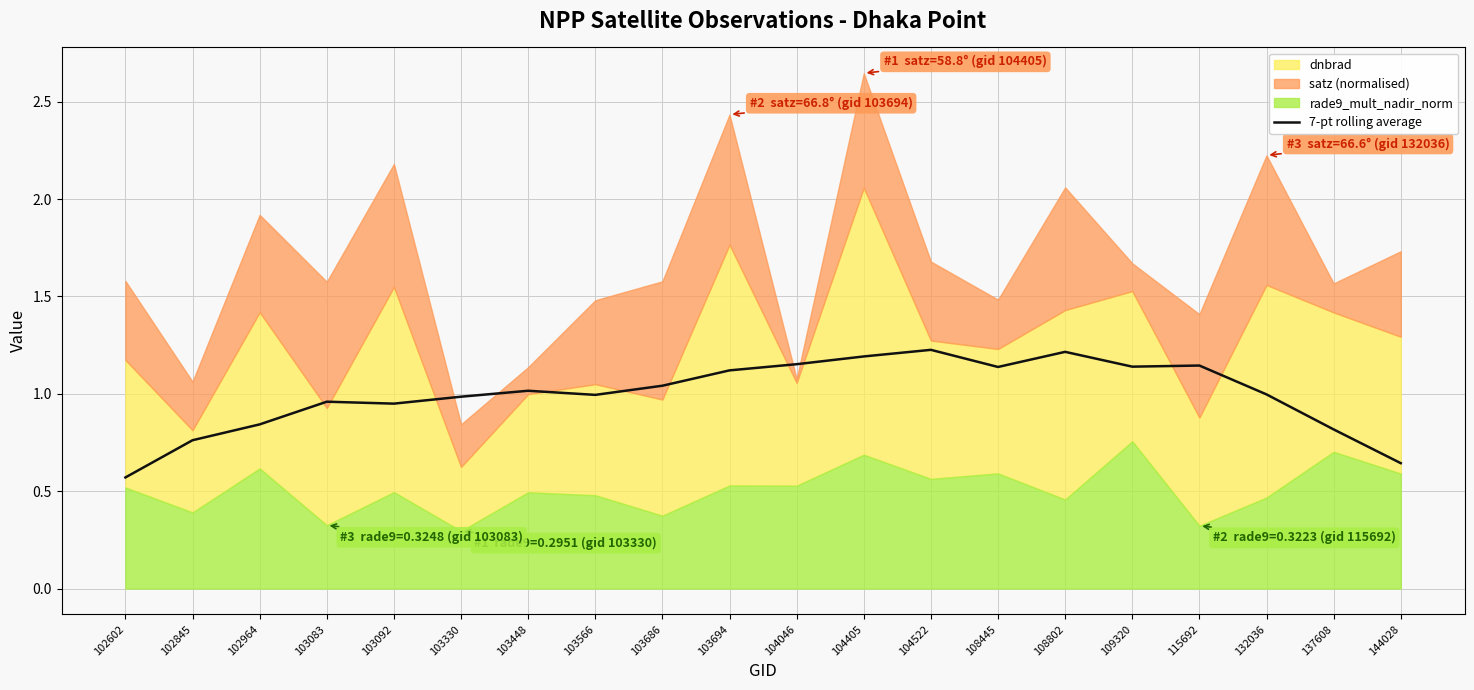

What is the change in value from 109320 to 144028?

-0.5